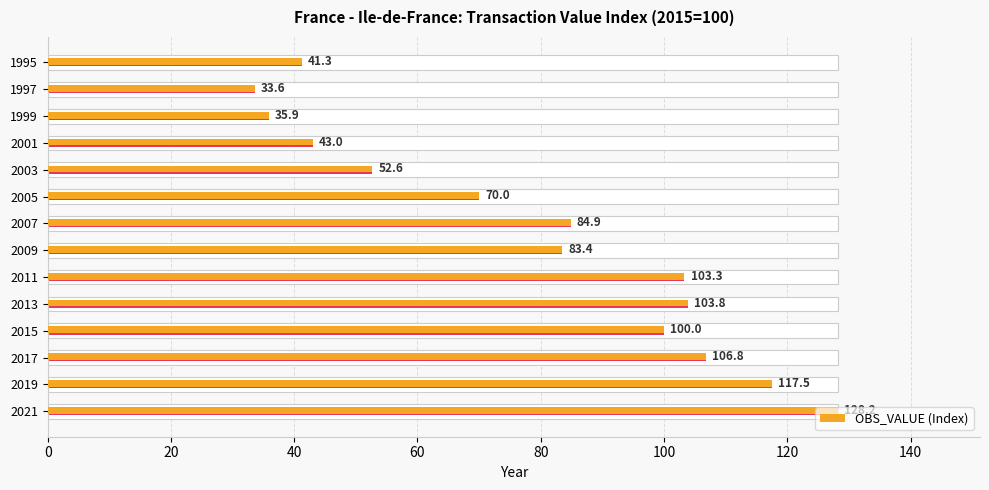

What is the difference between the values at 1995 and 2013?

62.6